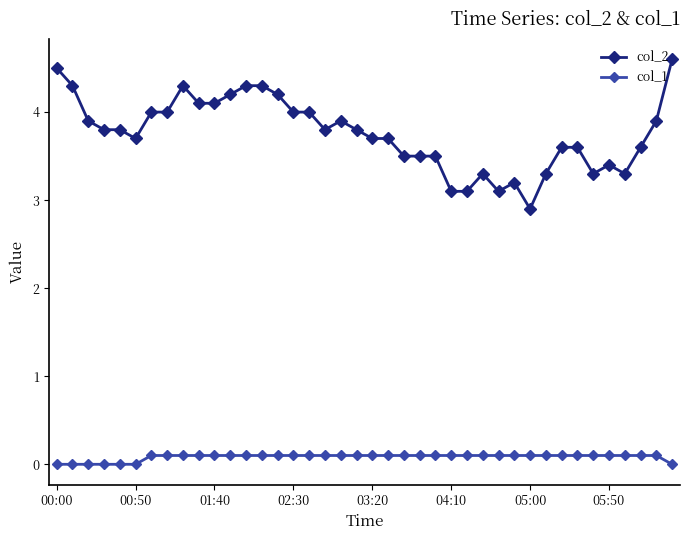

What is the value of the col_2 point at the 40th from the left?

4.6